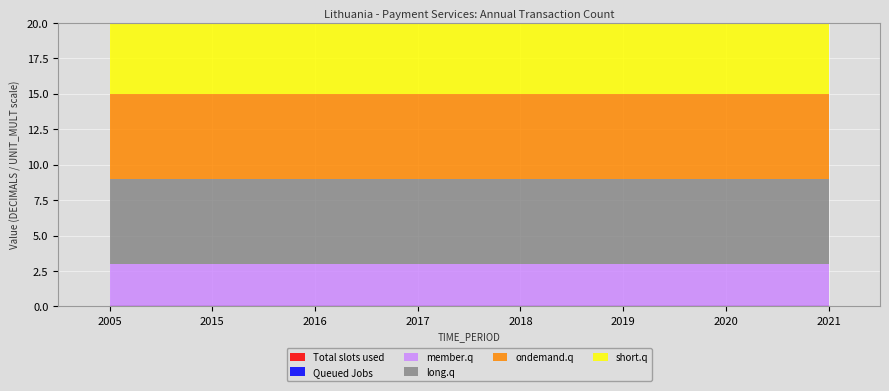

True or false: Total slots used and short.q intersect in this chart.

False